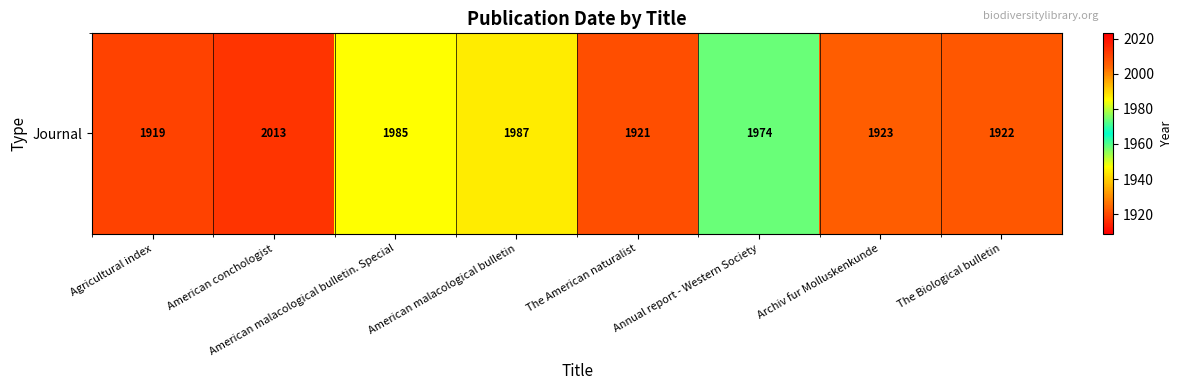

What is the difference between the maximum and minimum values?

94